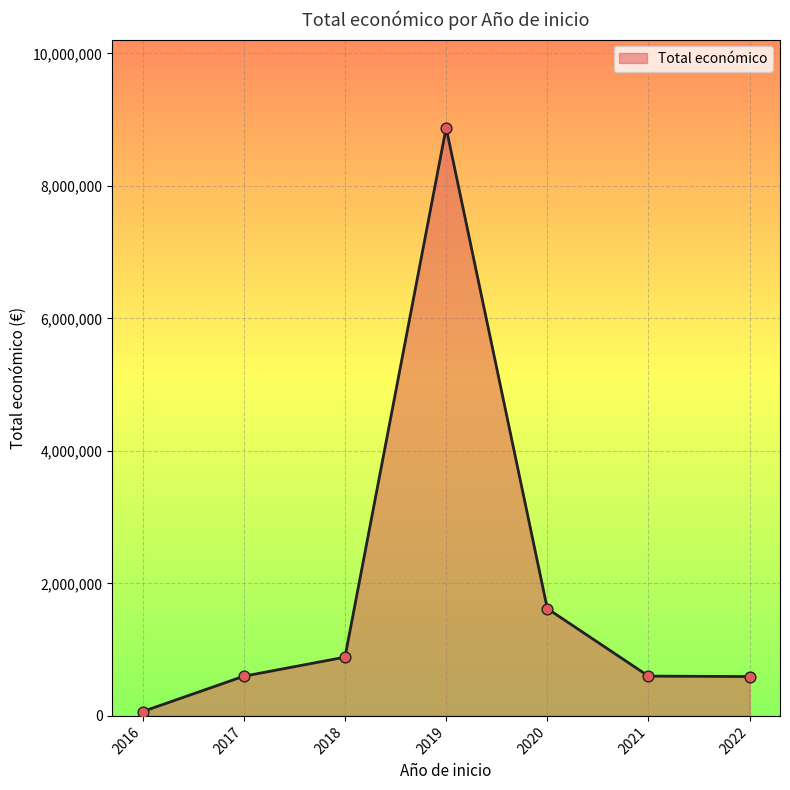

What is the change in value from 2018 to 2022?

-292966